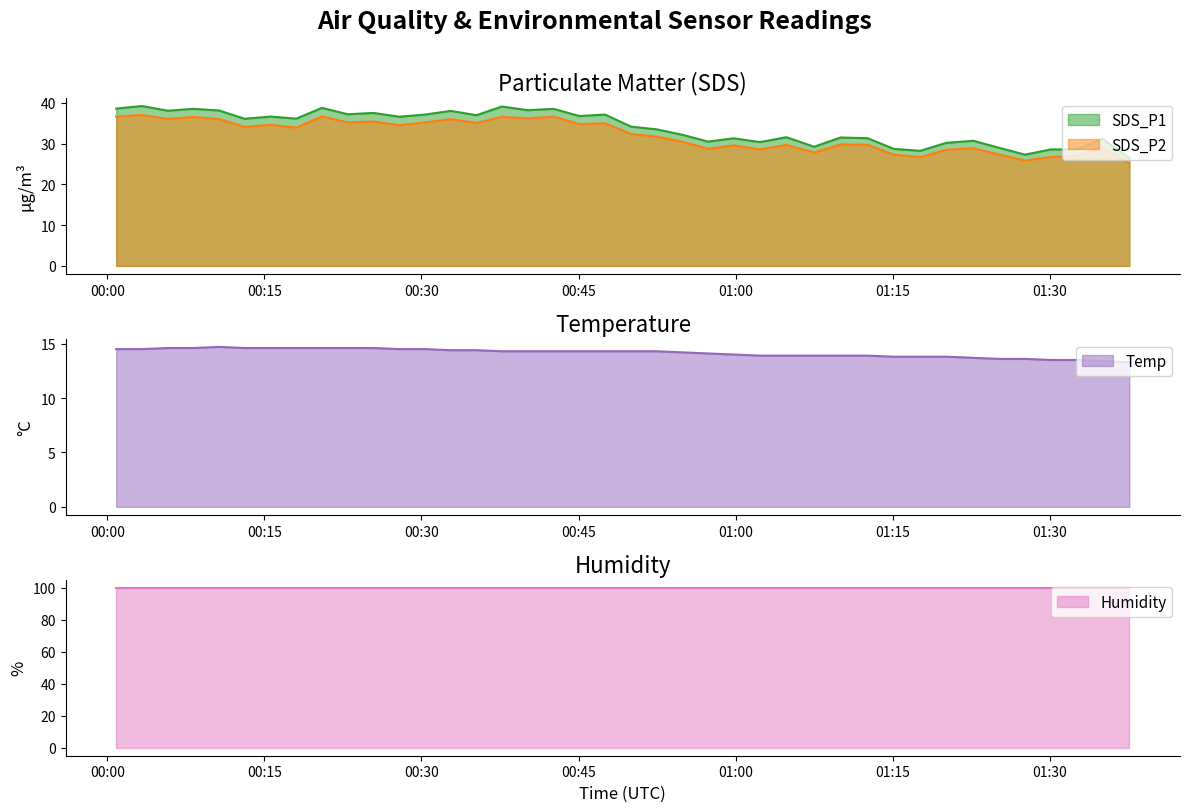

True or false: SDS_P1 and SDS_P2 cross at least once.

False